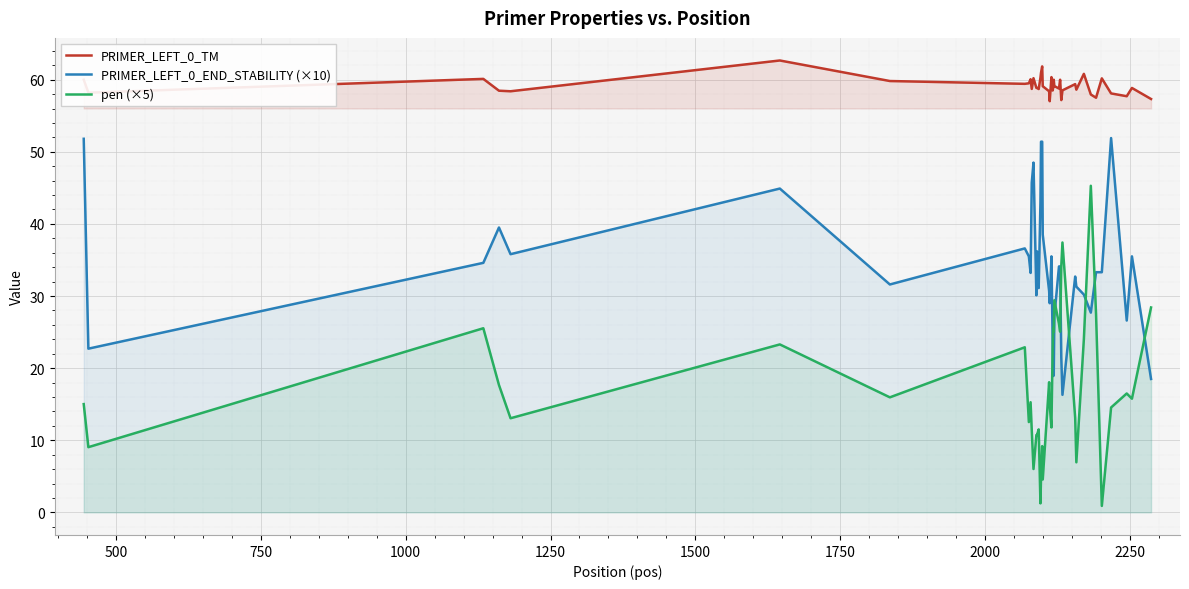

What is the value of the PRIMER_LEFT_0_TM point at the 26th from the left?

59.1